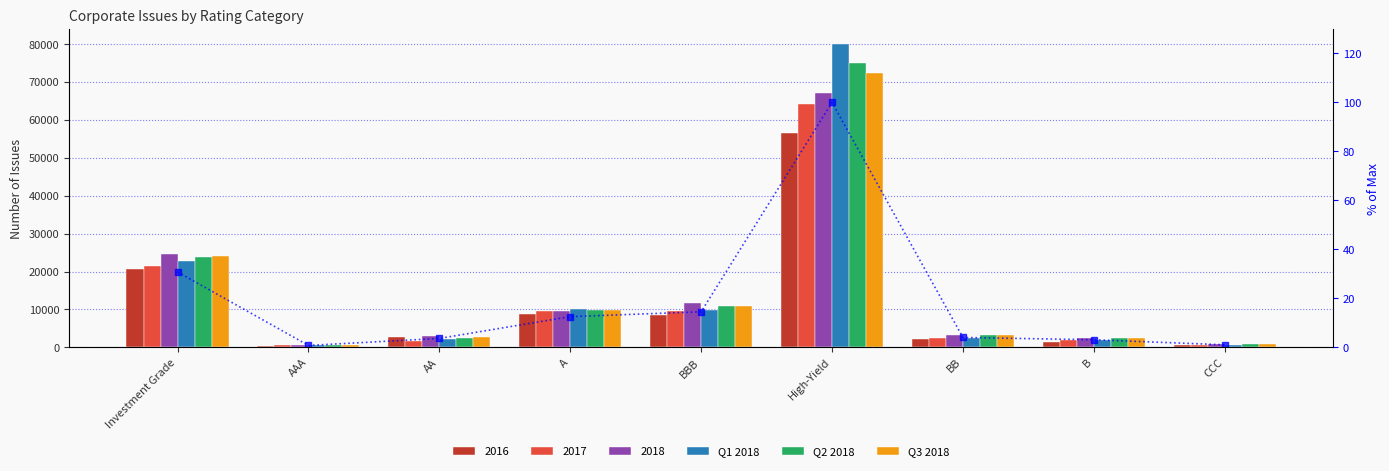

Which series has the largest total across all categories?

Q1 2018